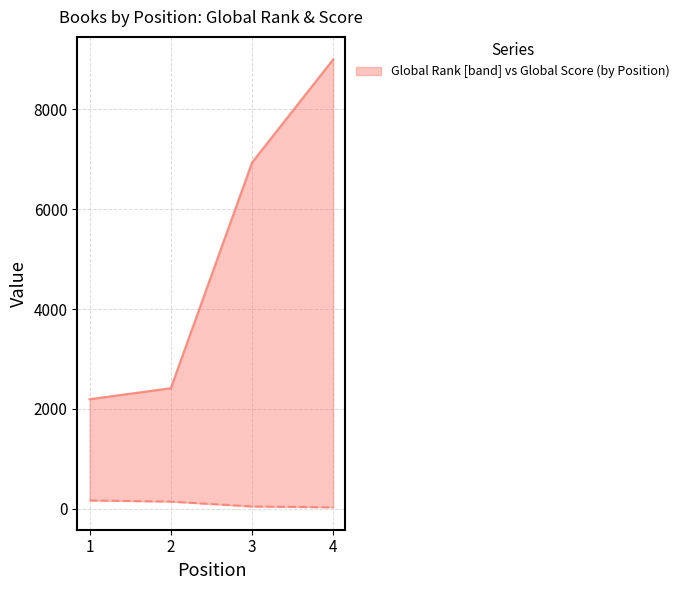

Which series has the largest total across all categories?

Global Rank